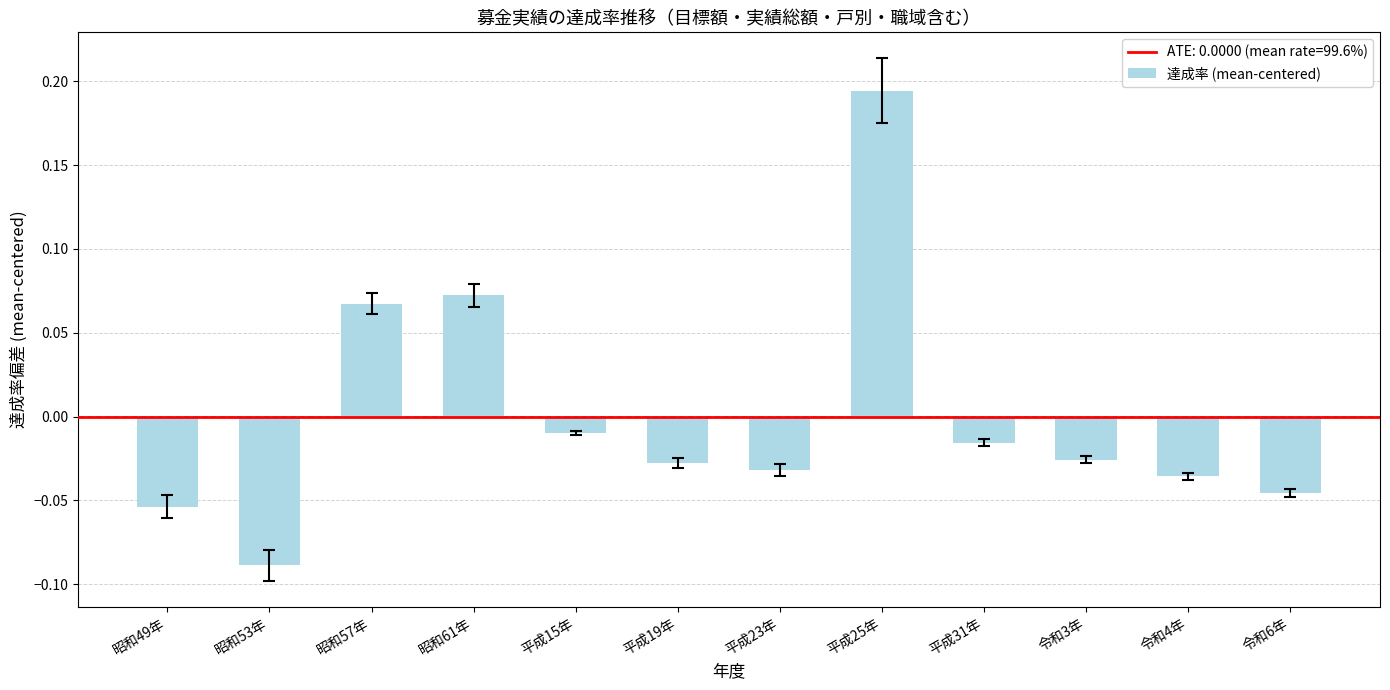

Does the chart contain stacked bars?

No